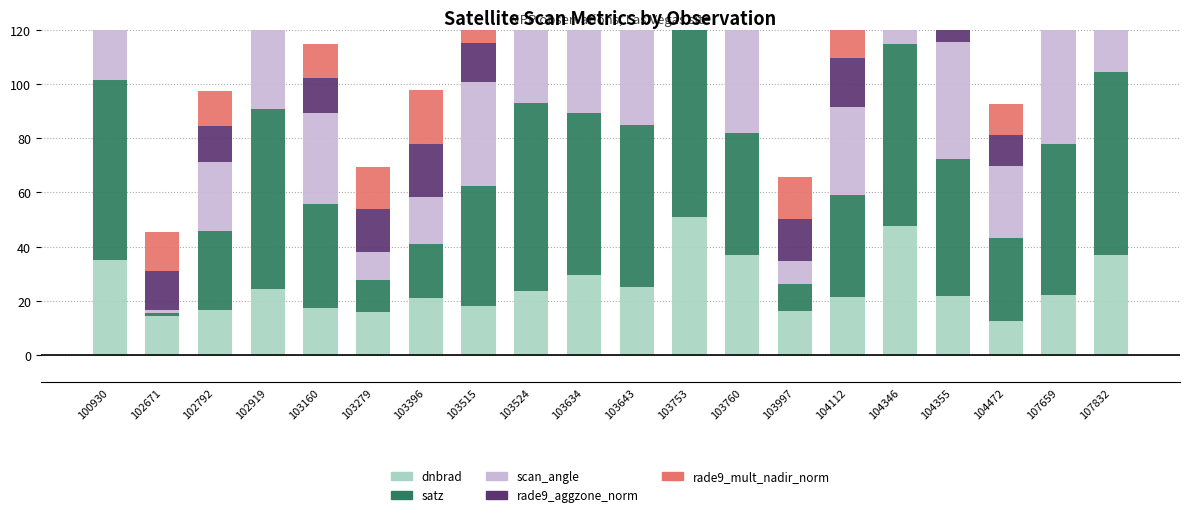

Which label corresponds to the largest value in the chart?

103753